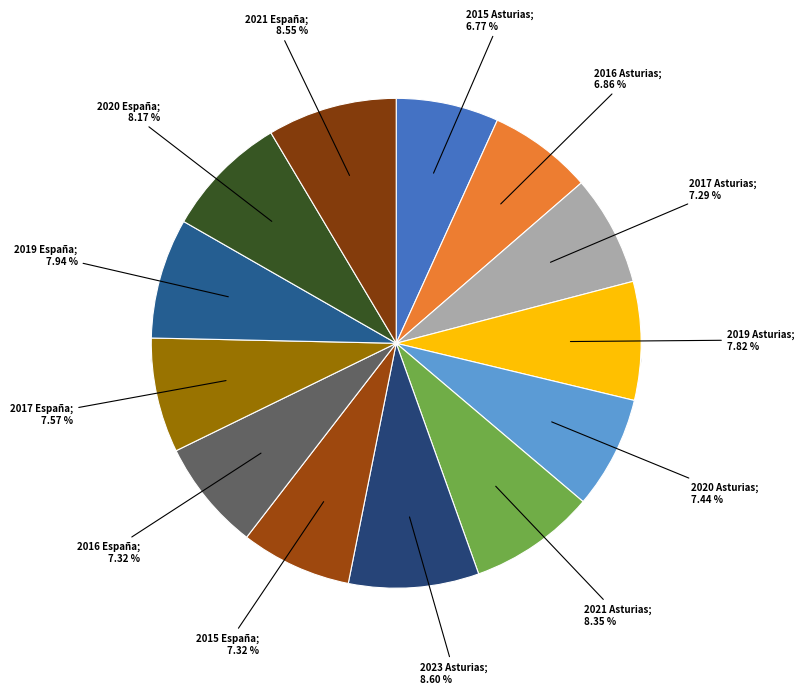

True or false: 2021 Asturias accounts for 1% of the total.

False